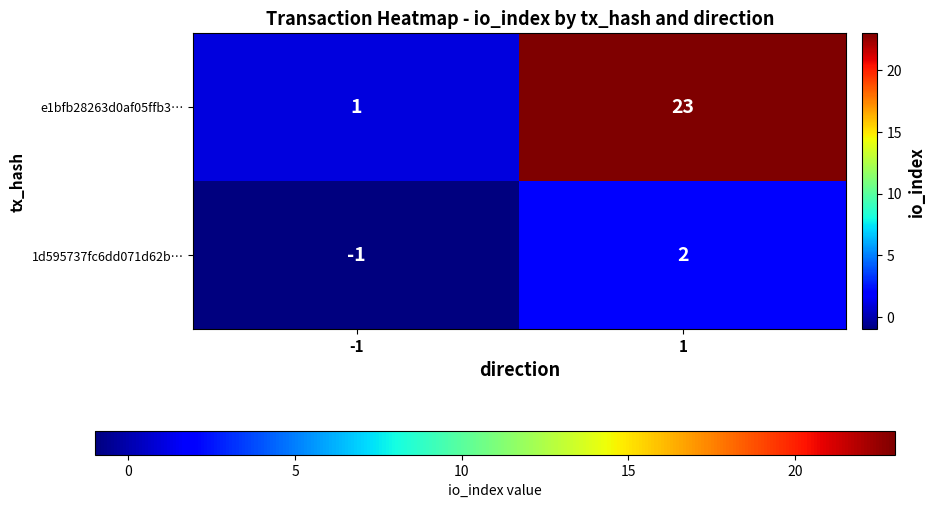

At how many categories does at least one series exceed 15?

1